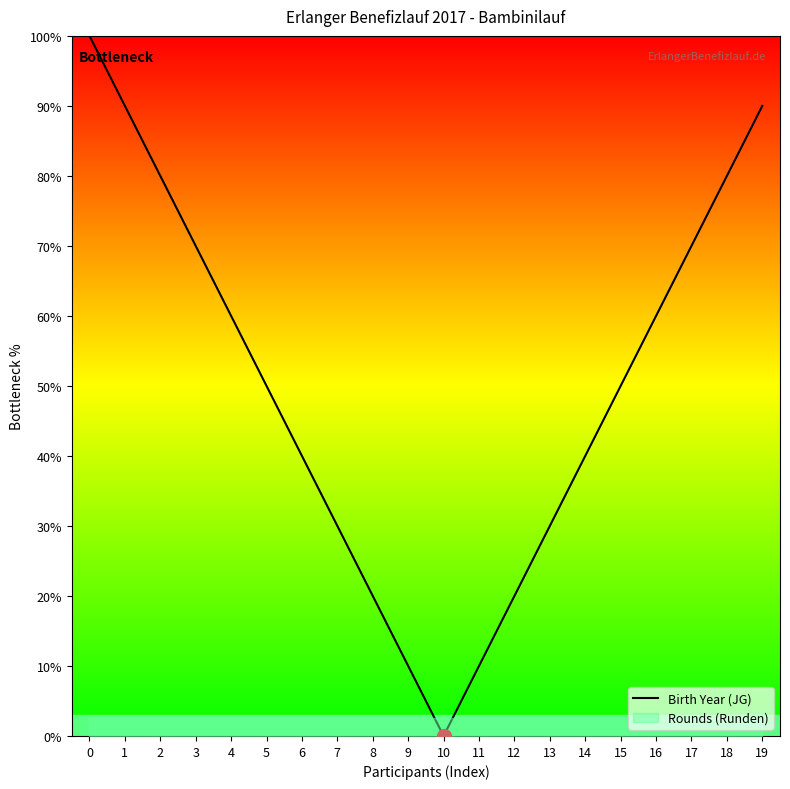

What is the average value?

50